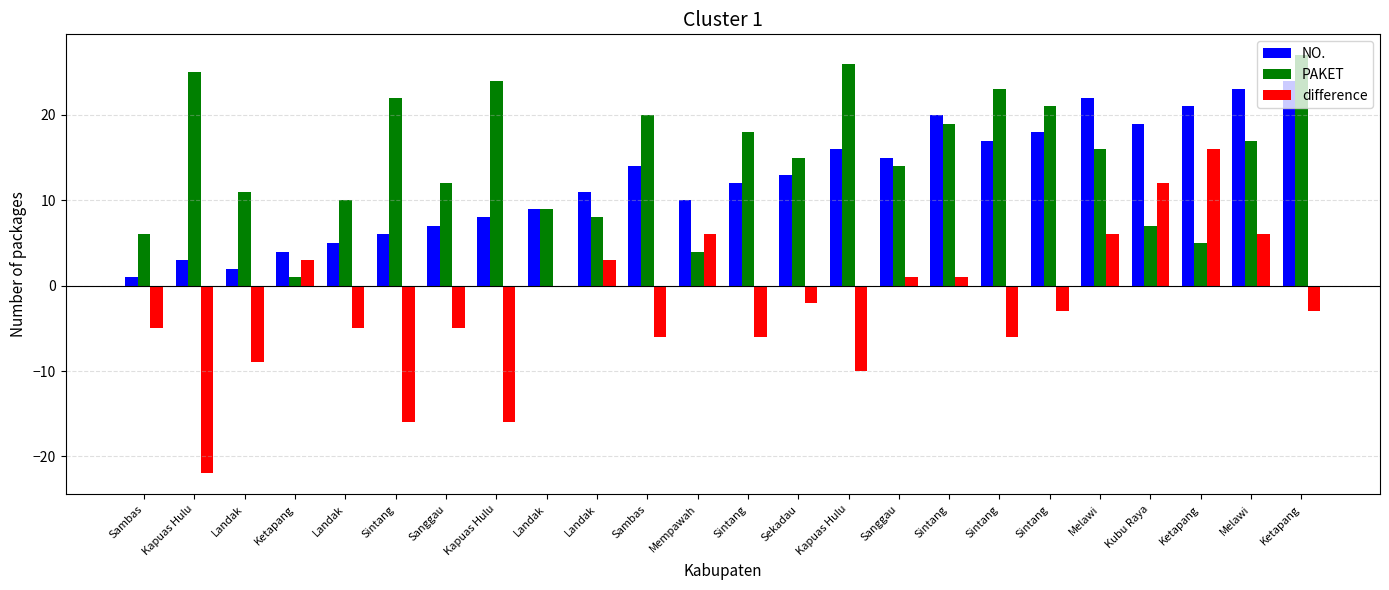

How many groups of bars are there?

24